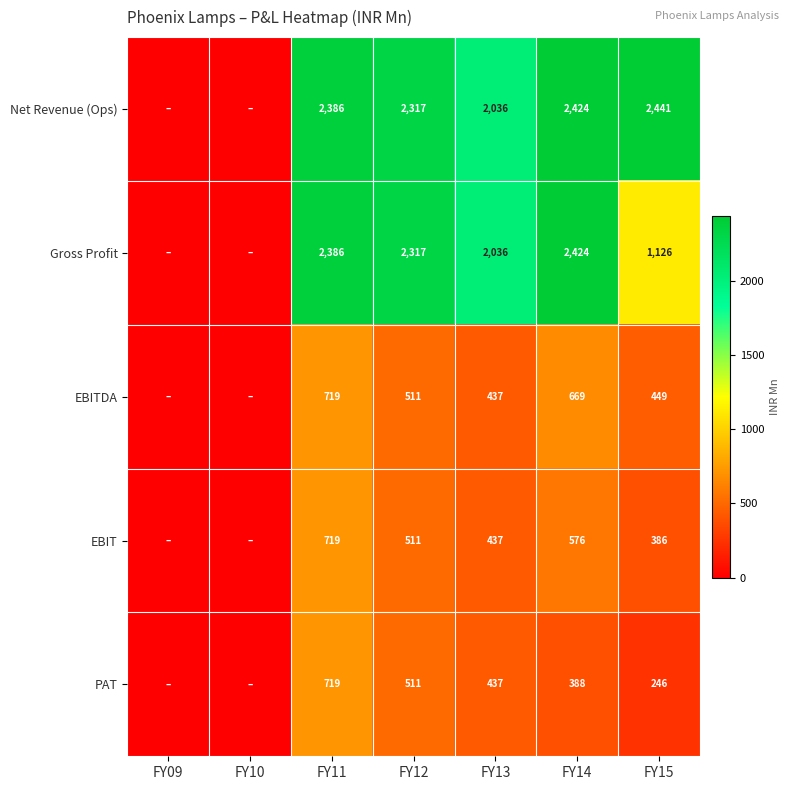

At how many categories does at least one series exceed 197?

5